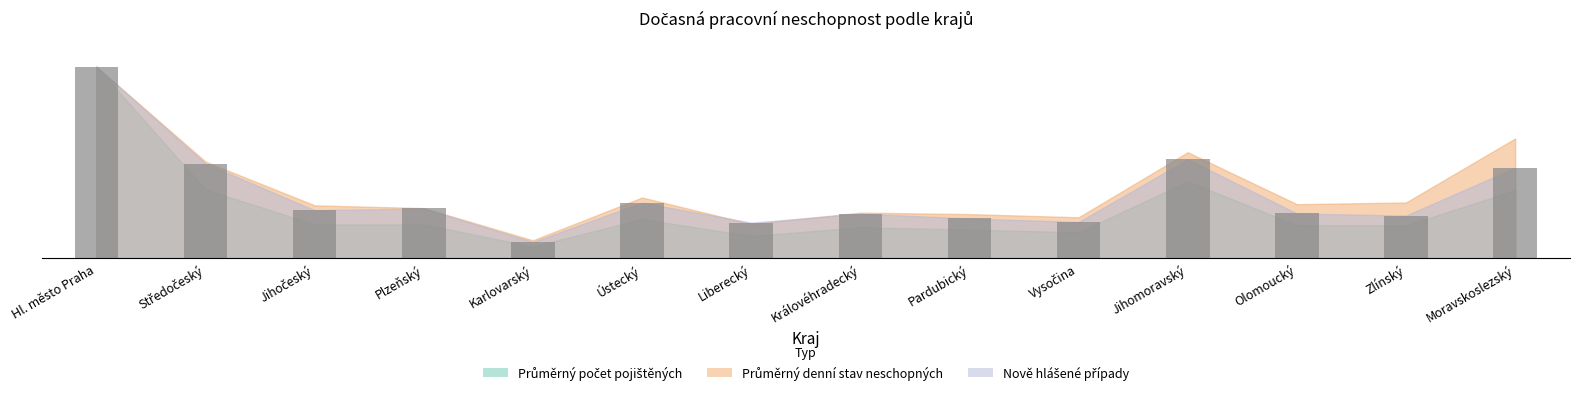

Are the bars horizontal?

No